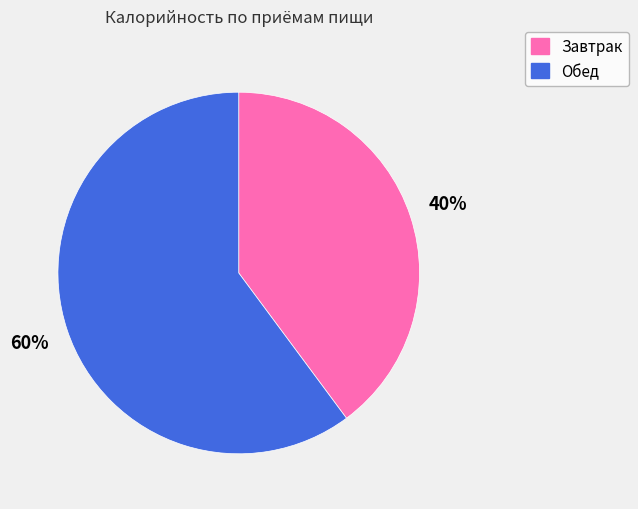

Rank the categories by value from lowest to highest.

Завтрак, Обед